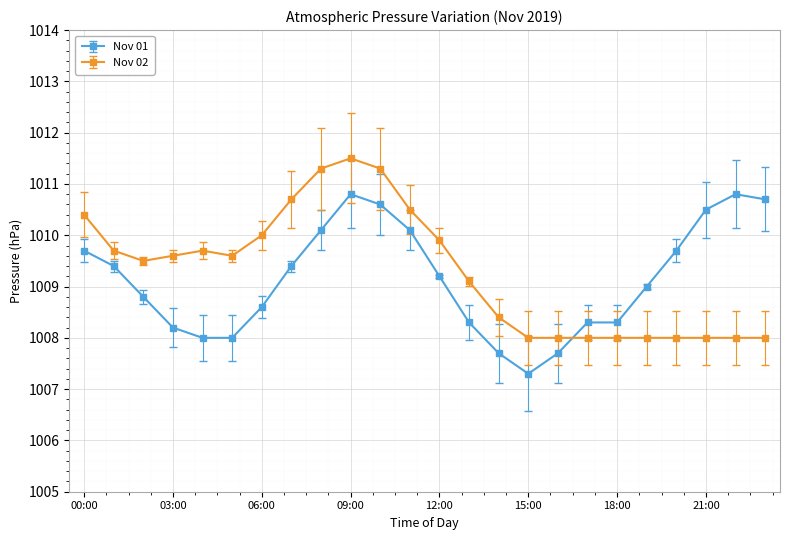

How many data points does each series have?

24